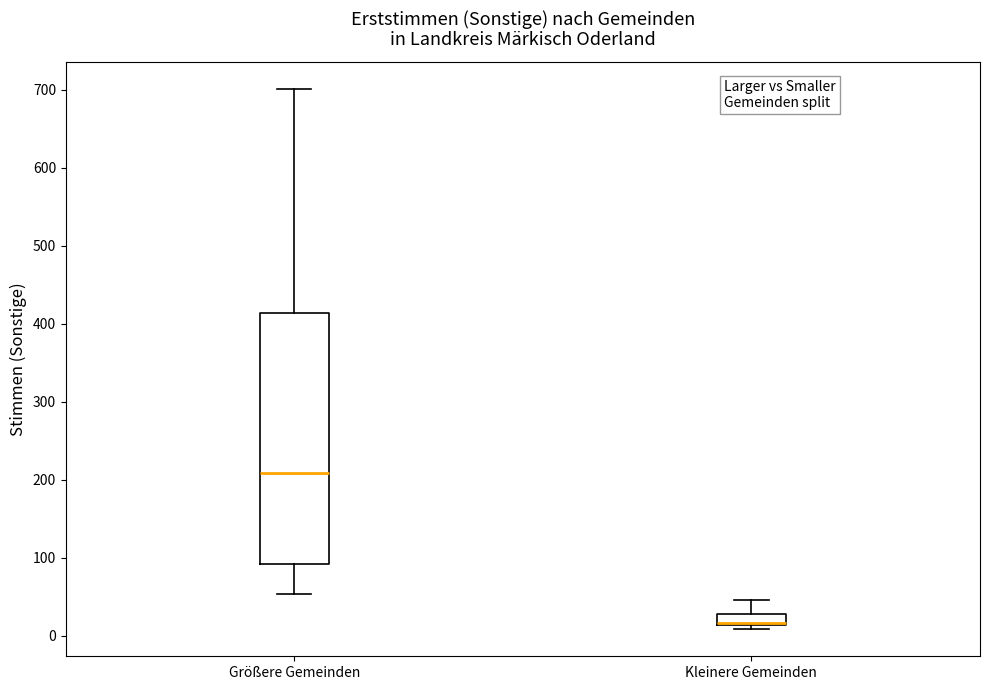

Reading left to right, read every box against the y-axis: the position of its median line, the range the box covers, and the ends of its whiskers. The values are not printed on the chart, so give them approximately, as read against the axis.

Größere Gemeinden: median 210, box 90 to 410, whiskers 50 to 700
Kleinere Gemeinden: median 20 (drawn on the box's lower edge), box 10 to 30, whiskers 10 (just below the box's lower edge) to 50